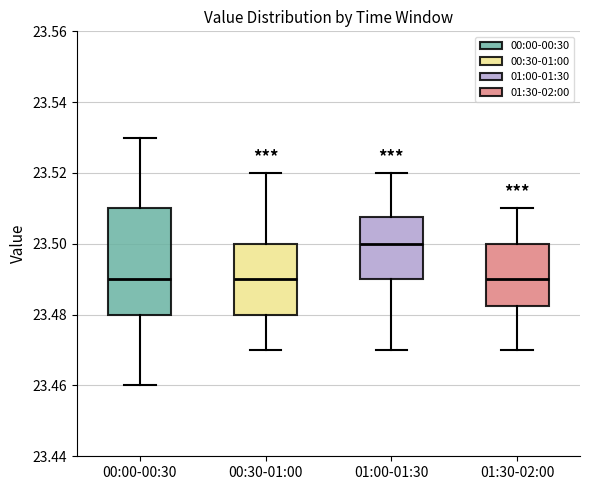

Reading left to right, transcribe this box plot: for each box, give where its median line is, the range the box spans, and where its two whiskers end, as read against the y-axis. The values are not printed on the chart, so give them approximately, as read against the axis.

00:00-00:30: median 23.490, box 23.480 to 23.510, whiskers 23.460 to 23.530
00:30-01:00: median 23.490, box 23.480 to 23.500, whiskers 23.470 to 23.520
01:00-01:30: median 23.500, box 23.490 to 23.508, whiskers 23.470 to 23.520
01:30-02:00: median 23.490, box 23.482 to 23.500, whiskers 23.470 to 23.510